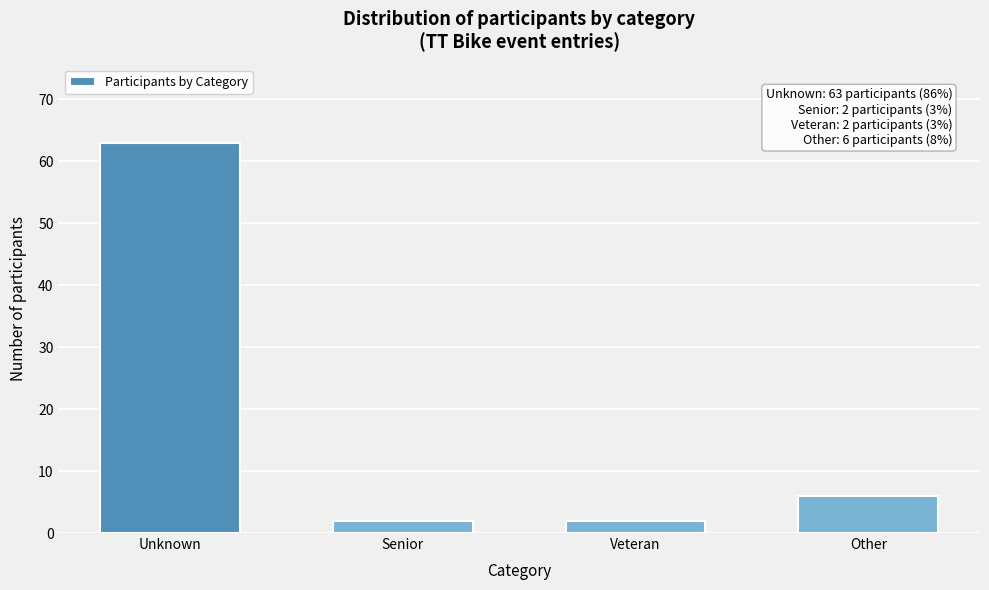

Reading left to right, transcribe all the data shown in this chart.

Unknown=63	Senior=2	Veteran=2	Other=6